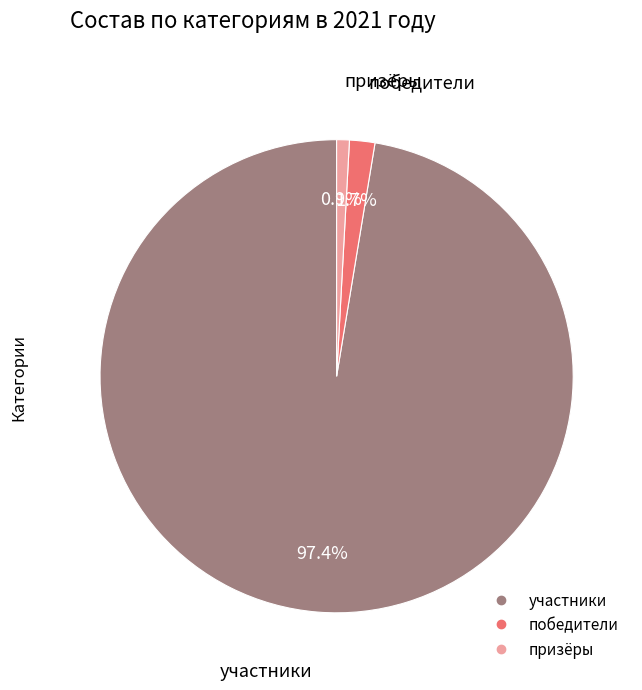

What is the total percentage of победители and участники?

99.1%